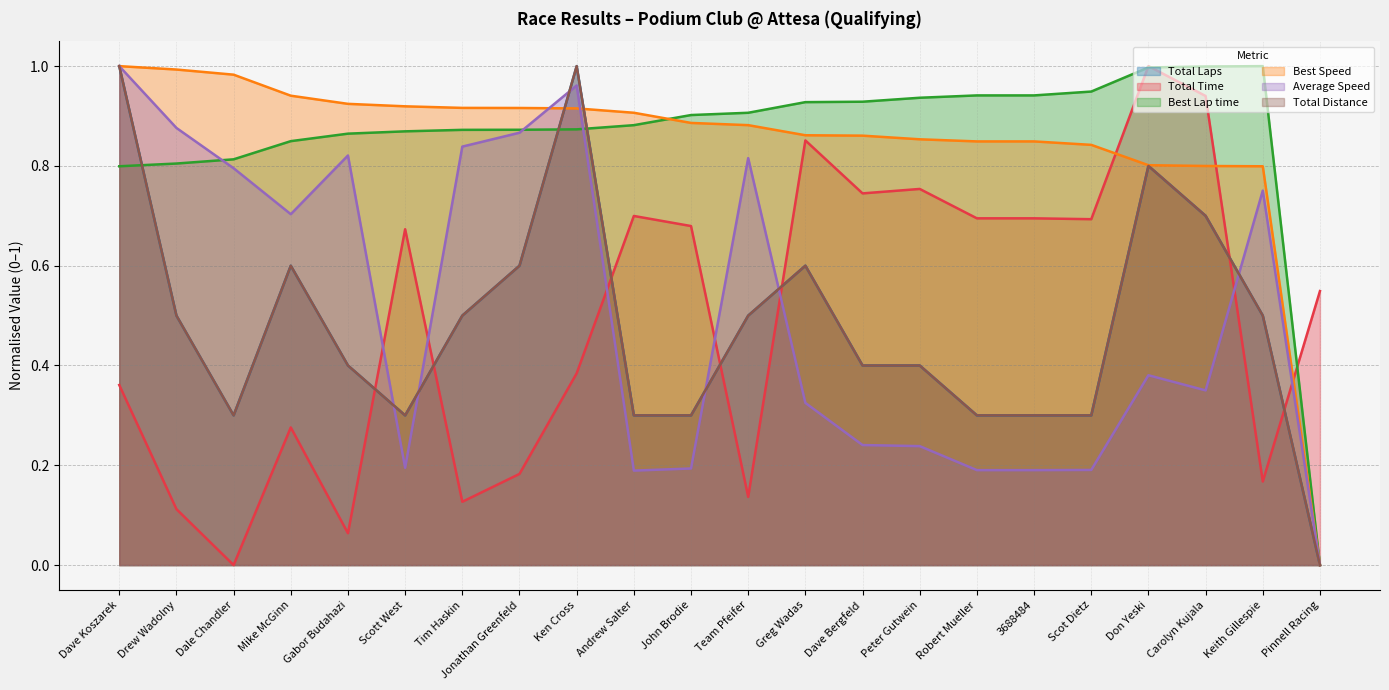

How many positive values does the Best Lap time series have?

21